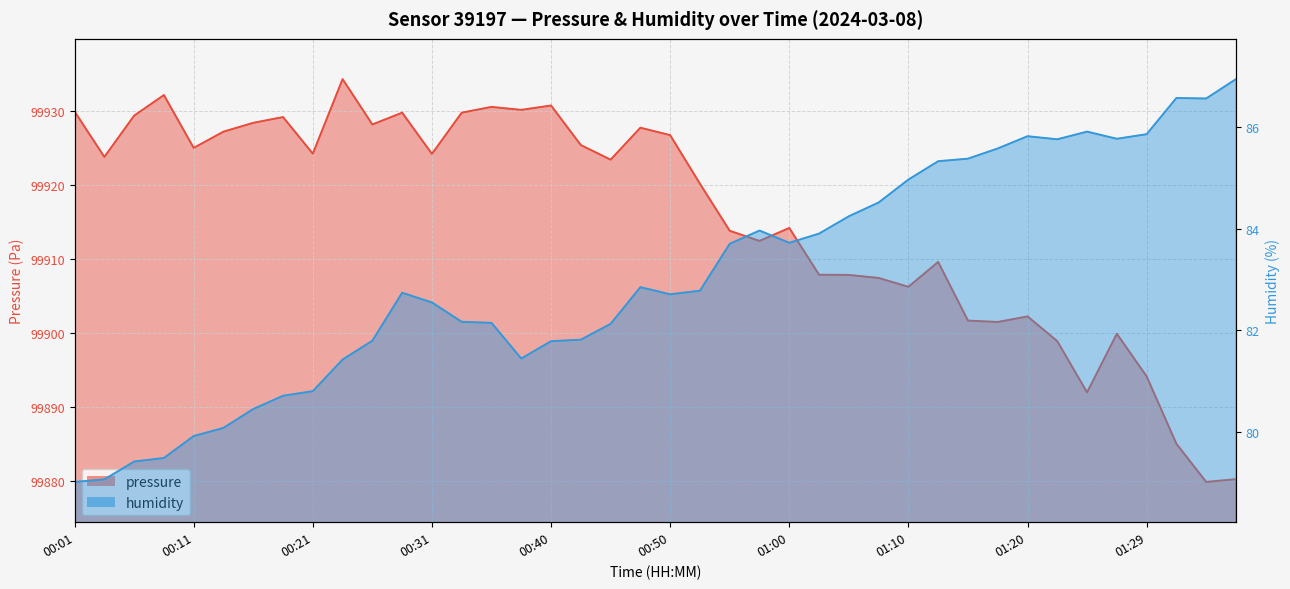

How many categories are shown in the chart?

40